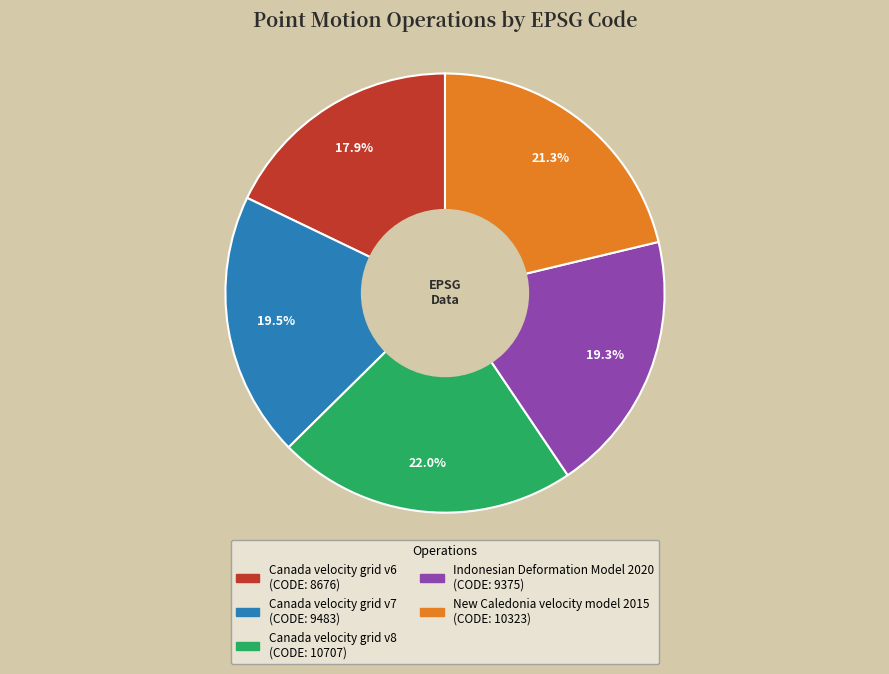

Which category has the smallest portion of the pie?

Canada velocity grid v6